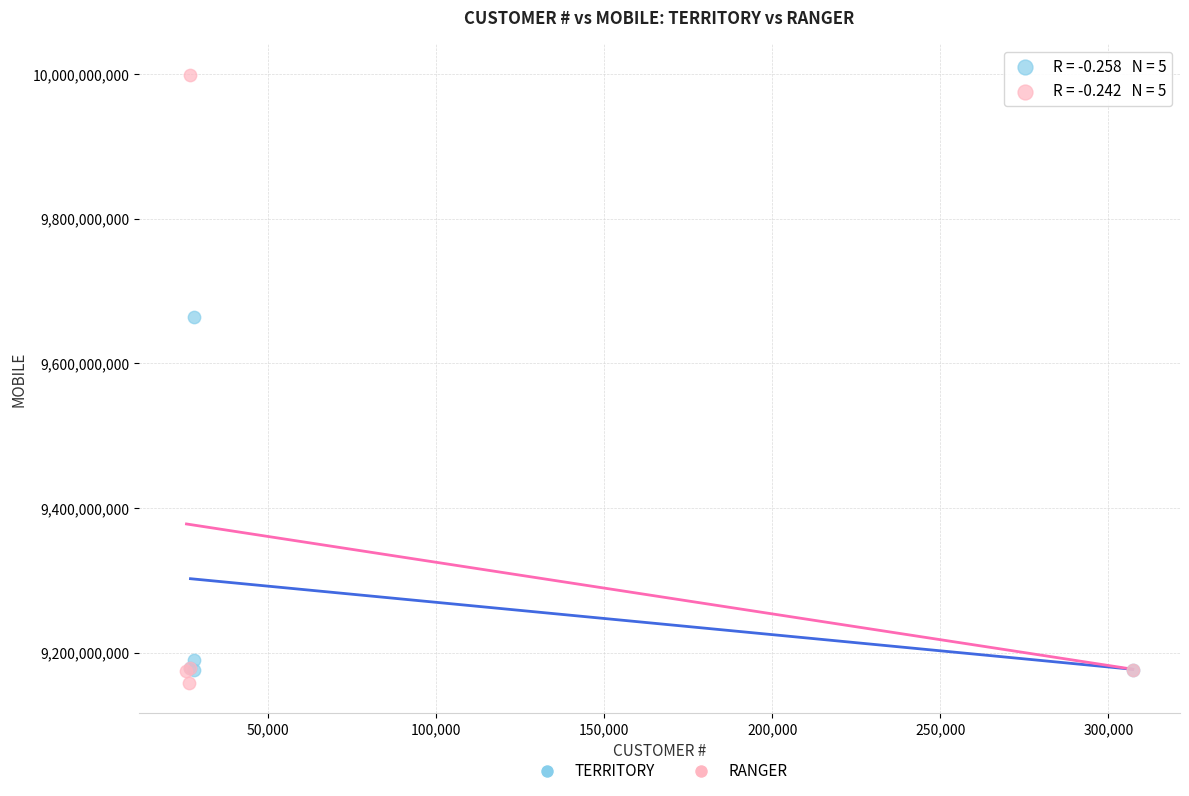

Which series reaches the minimum Y coordinate?

RANGER